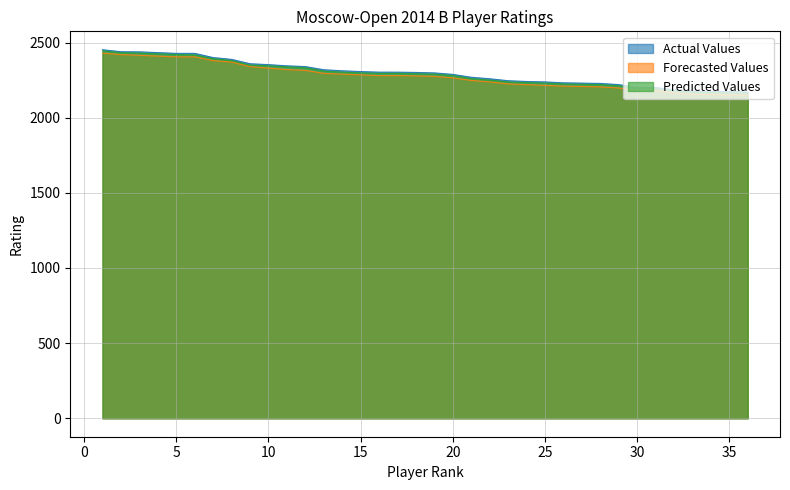

What is the value of the Predicted Values point at the 27th from the left?

2222